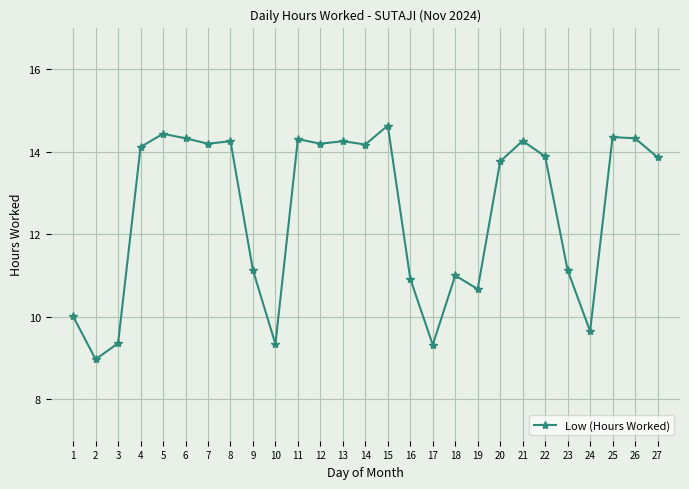

Which has a higher value, 12 or 19?

12